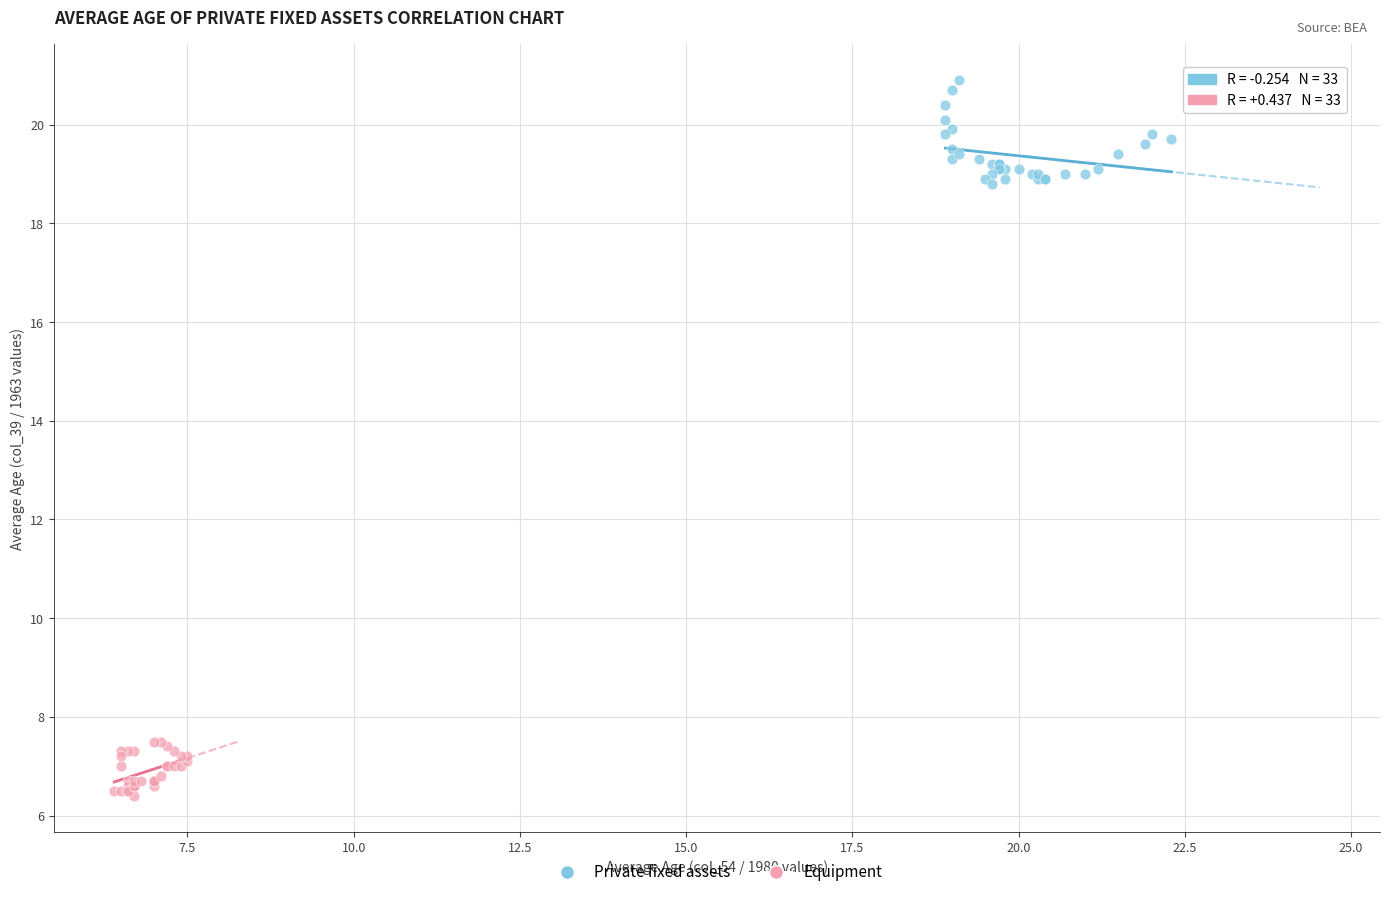

Which series contains the lowest Y value?

Equipment